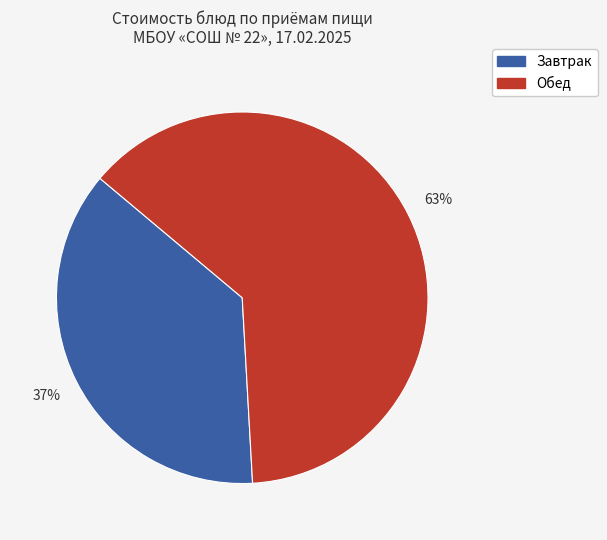

Is there any slice that represents more than half of the pie?

Yes